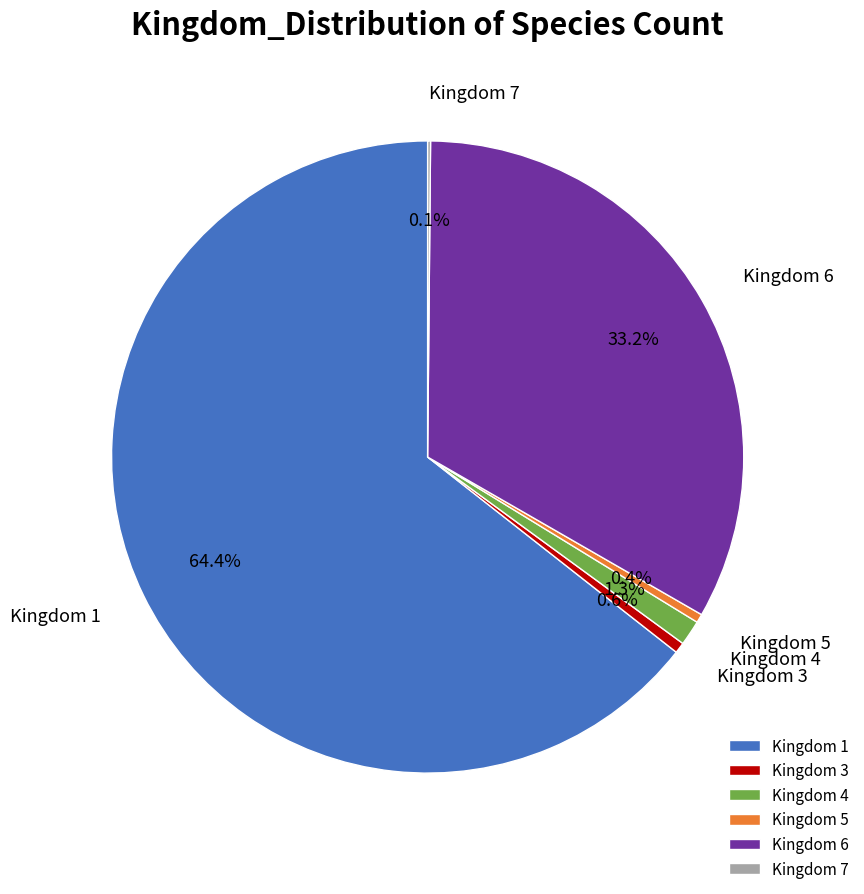

Does Kingdom 1 account for over 50% of the chart?

Yes